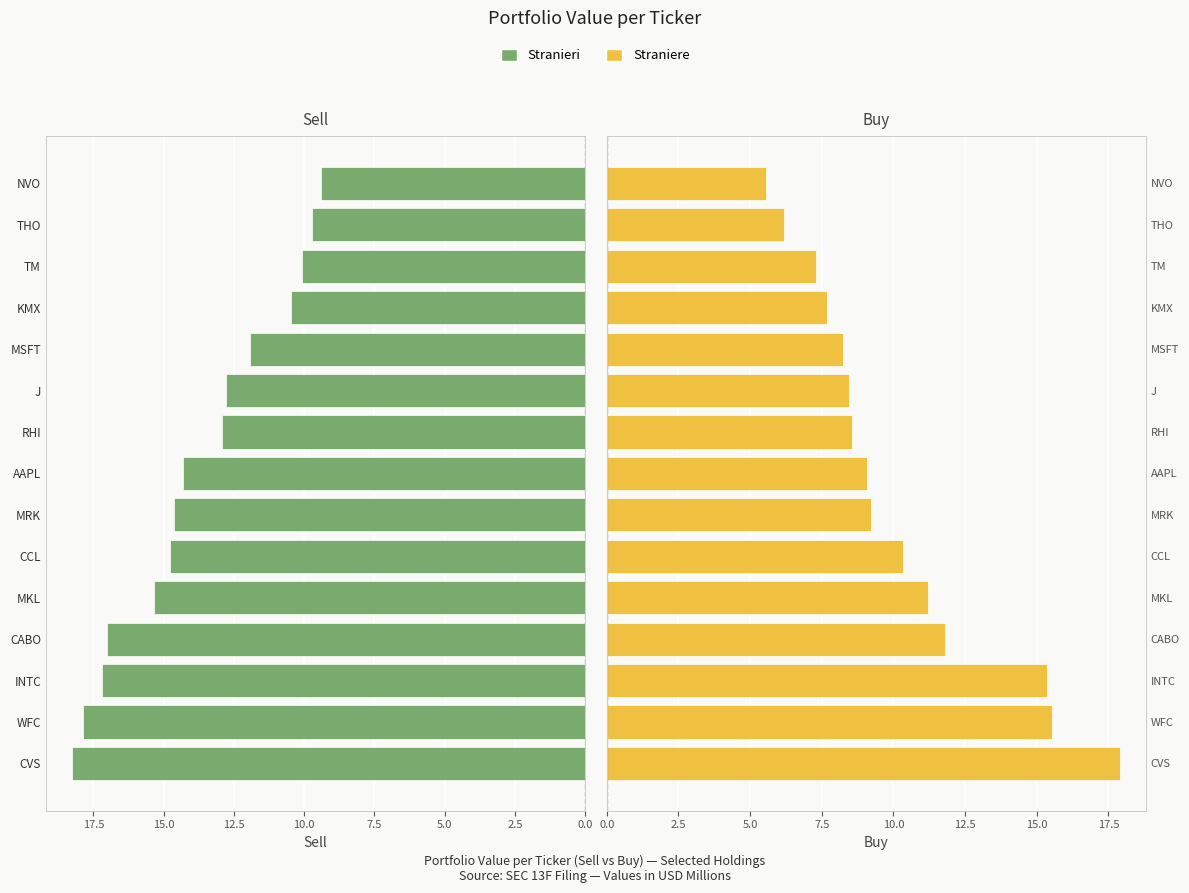

The Stranieri series shows 24.7 at 0.0. True or false?

False